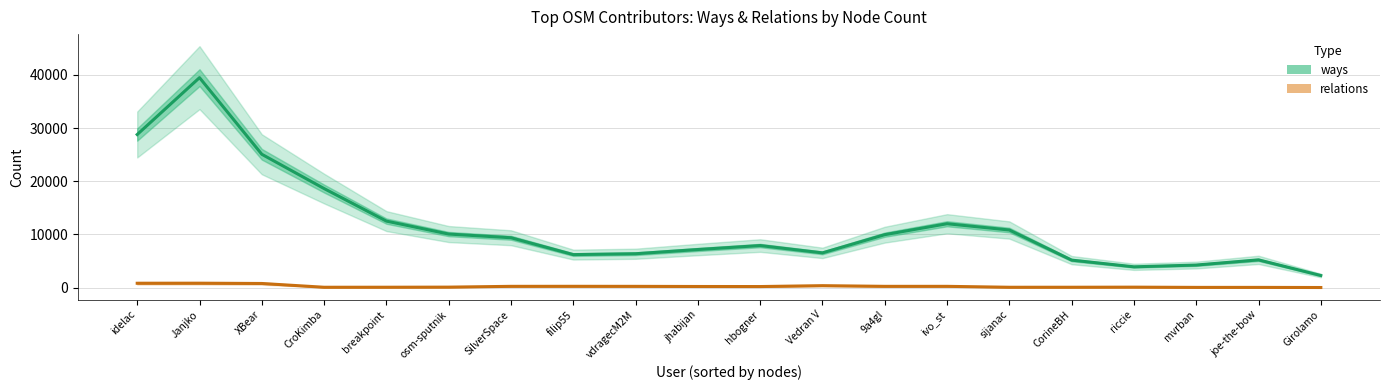

Where is the first local maximum for relations?

Janjko